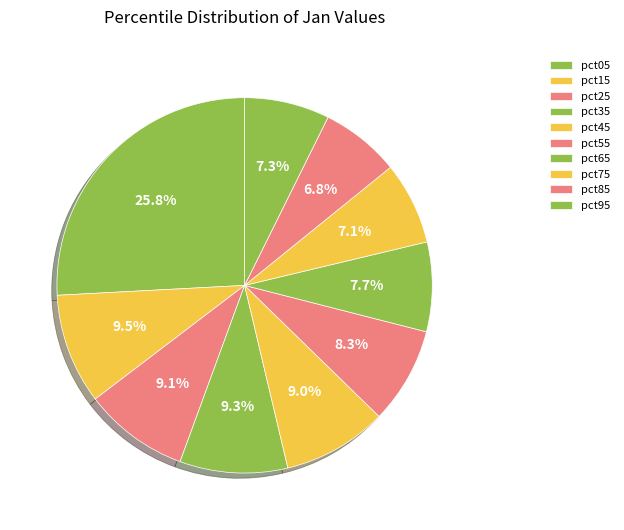

How many slices are in this pie chart?

10